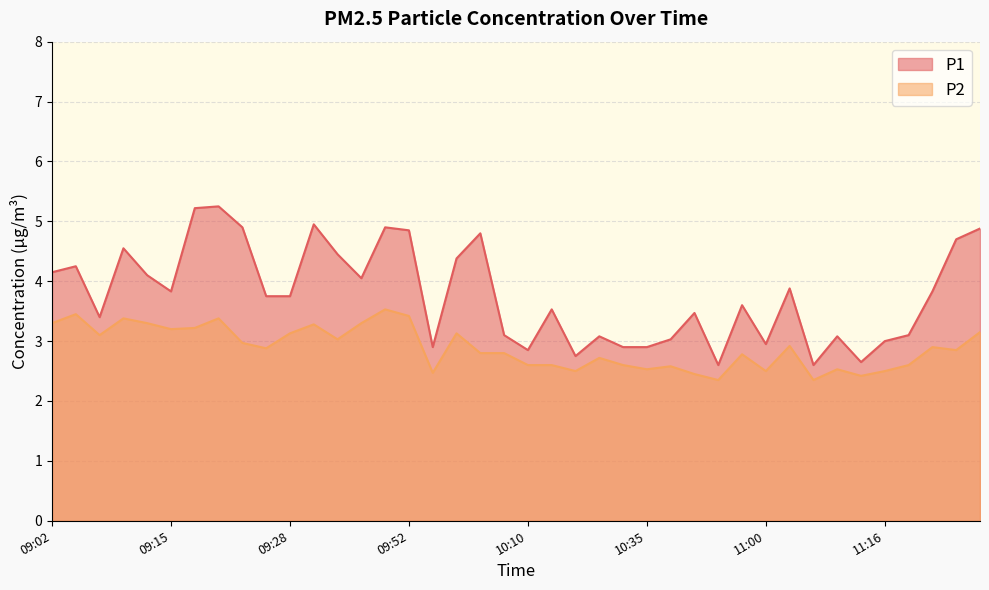

What is the maximum value for P1?

5.2